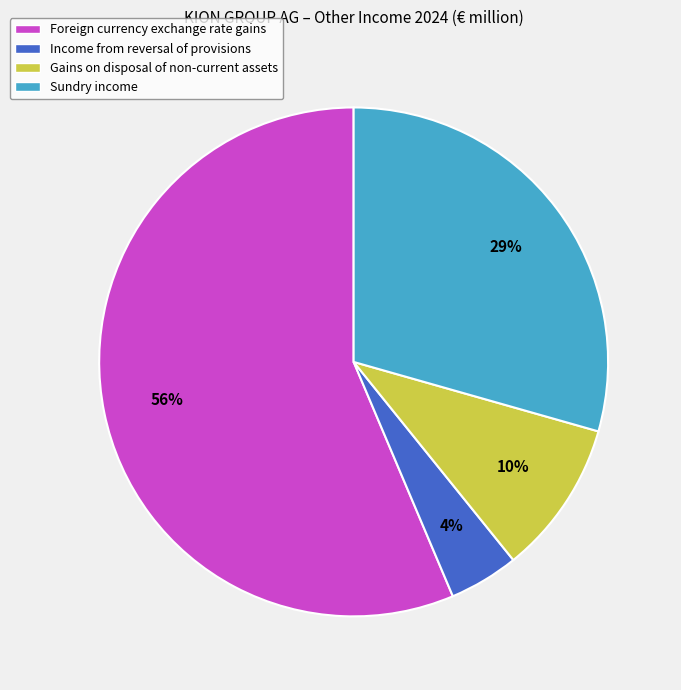

Does any single category account for the majority?

Yes